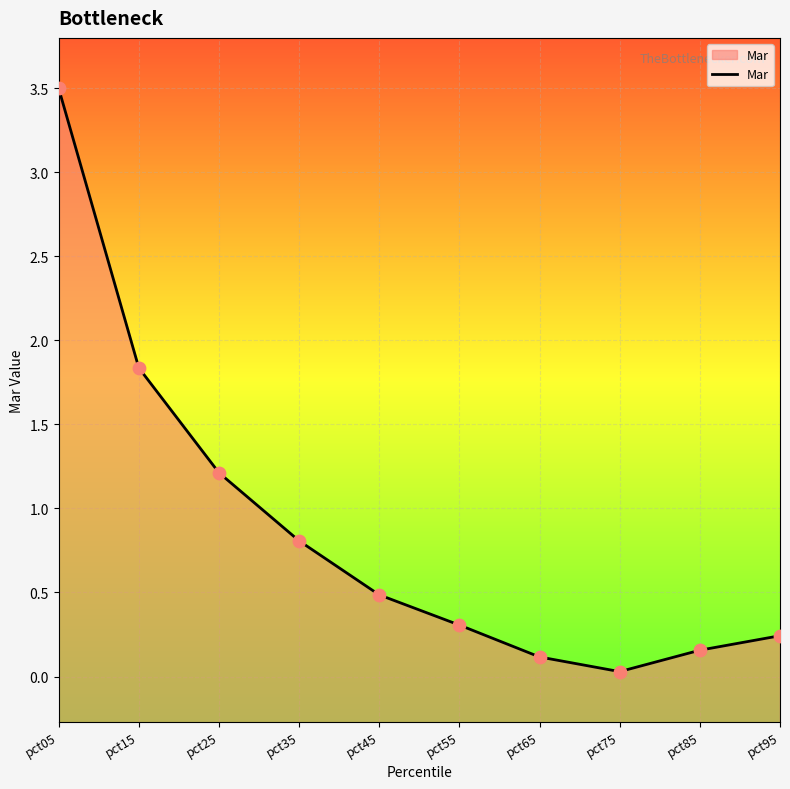

What is the change in value from pct15 to pct85?

-1.7